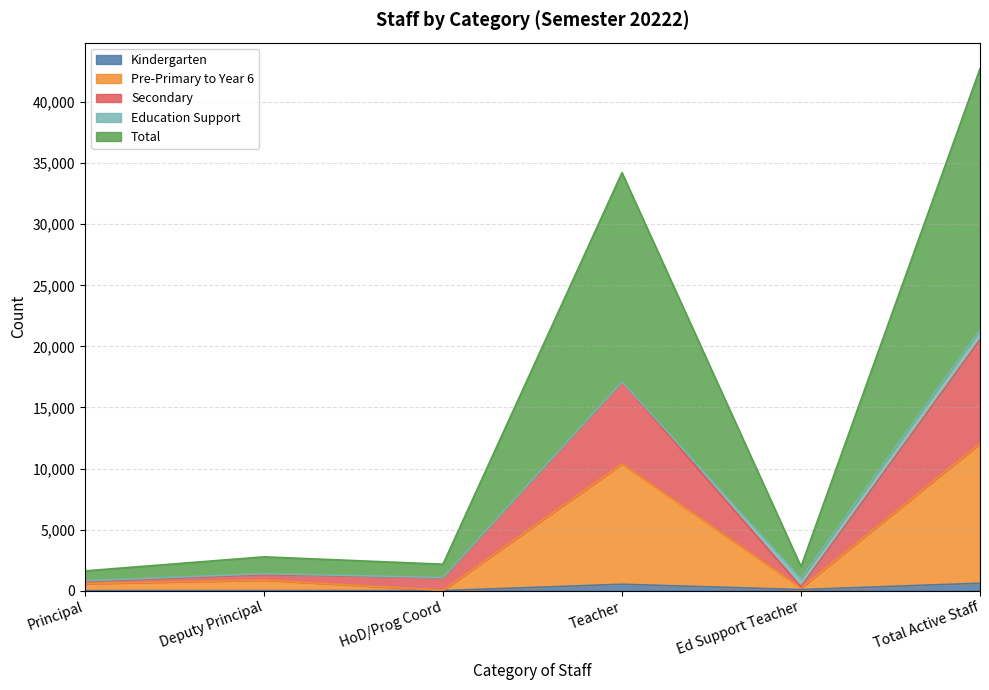

Rank the categories by Kindergarten value from highest to lowest.

Total Active Staff, Teacher, Ed Support Teacher, Principal, Deputy Principal, HoD/Prog Coord